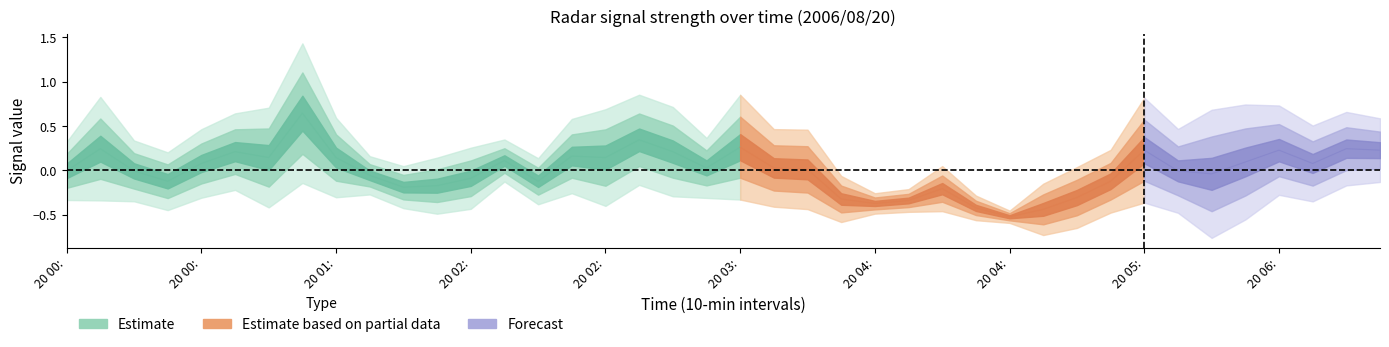

What is the label of the 7th point from the left?

2006/08/20 01:00